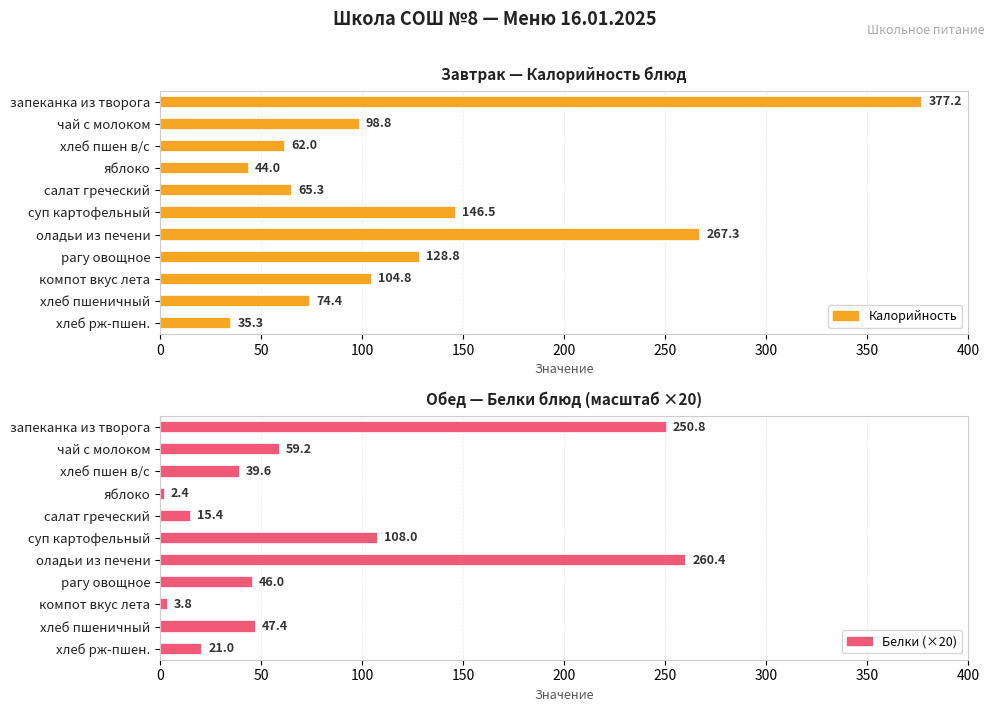

How many bars are there in each group?

2